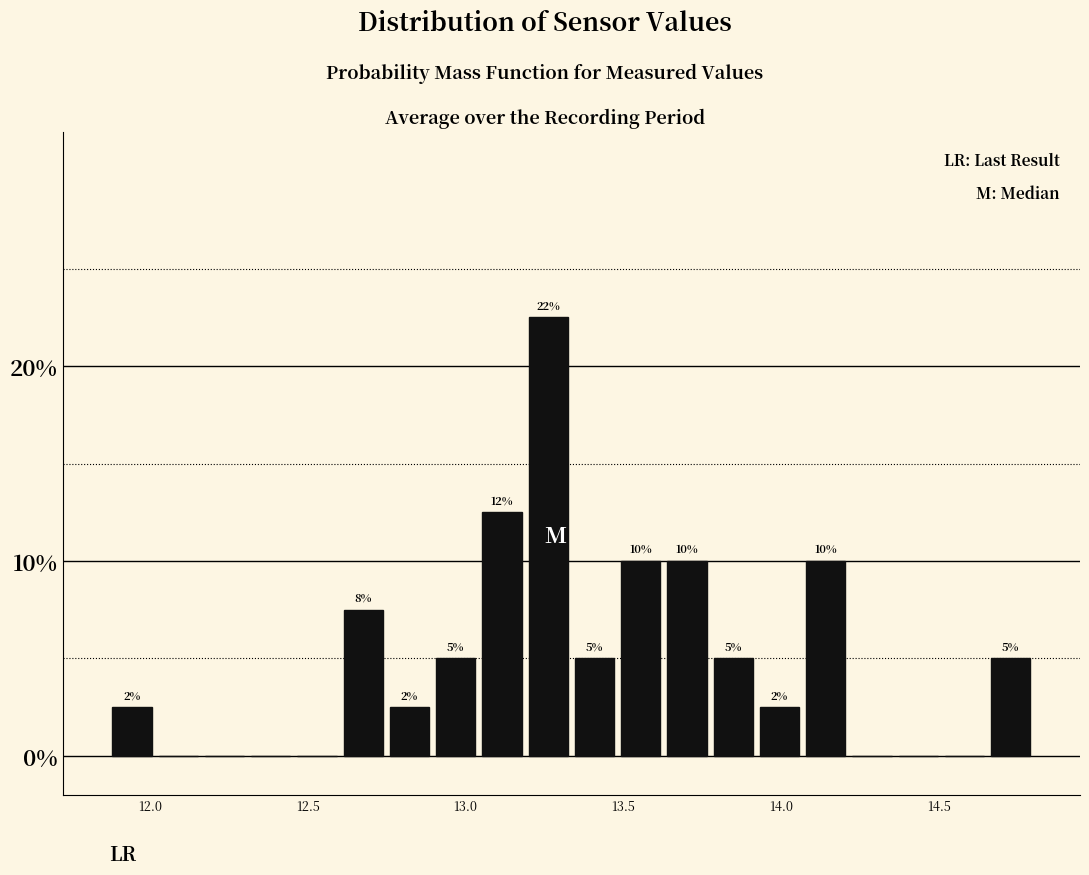

Around what value on the x-axis is the tallest bar? Give the approximate position of its centre, as read against the axis.

13.25